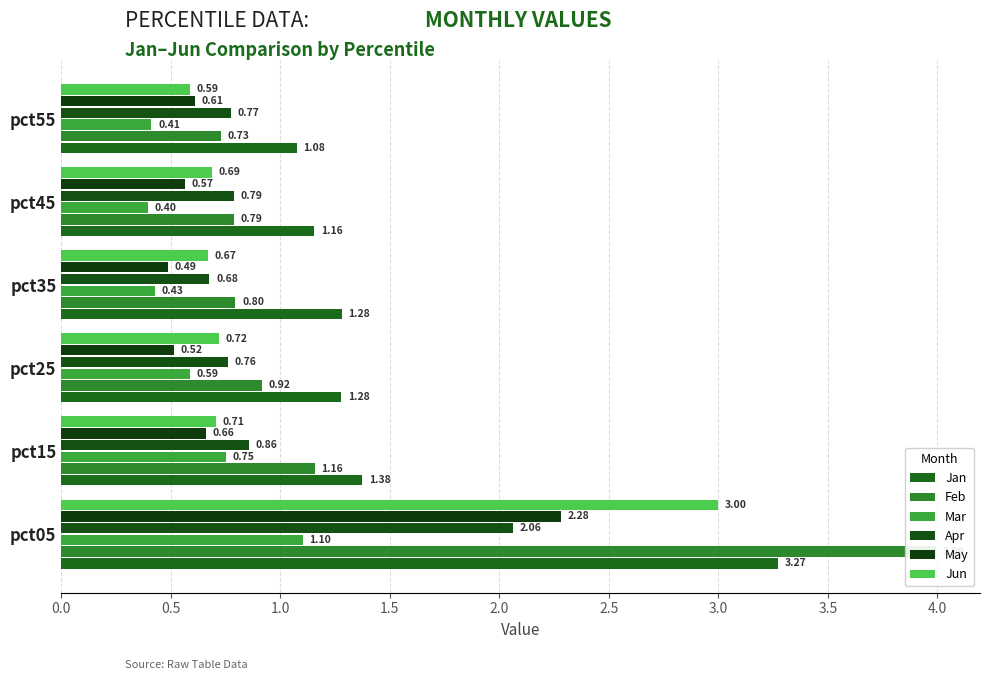

Which series has the largest range (max minus min)?

Feb